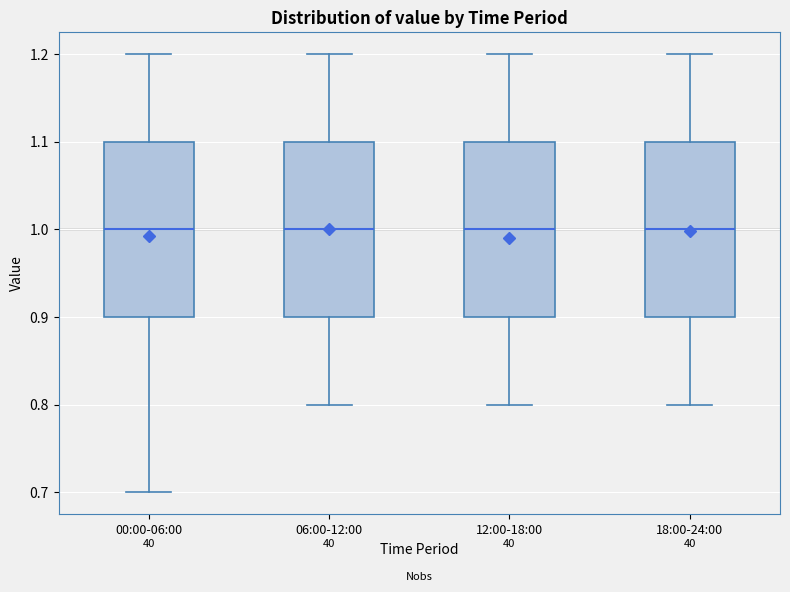

Reading left to right, transcribe this box plot: for each box, give where its median line is, the range the box spans, and where its two whiskers end, as read against the y-axis. The values are not printed on the chart, so give them approximately, as read against the axis.

00:00-06:00: median 1.0, box 0.9 to 1.1, whiskers 0.7 to 1.2
06:00-12:00: median 1.0, box 0.9 to 1.1, whiskers 0.8 to 1.2
12:00-18:00: median 1.0, box 0.9 to 1.1, whiskers 0.8 to 1.2
18:00-24:00: median 1.0, box 0.9 to 1.1, whiskers 0.8 to 1.2